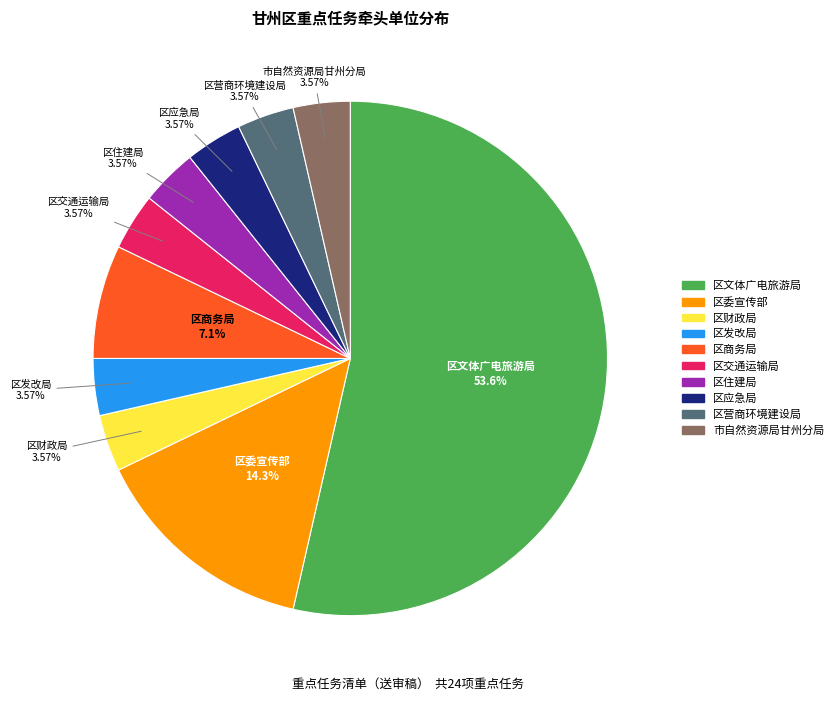

What percentage is the 区应急局 slice, to the nearest percent?

4%